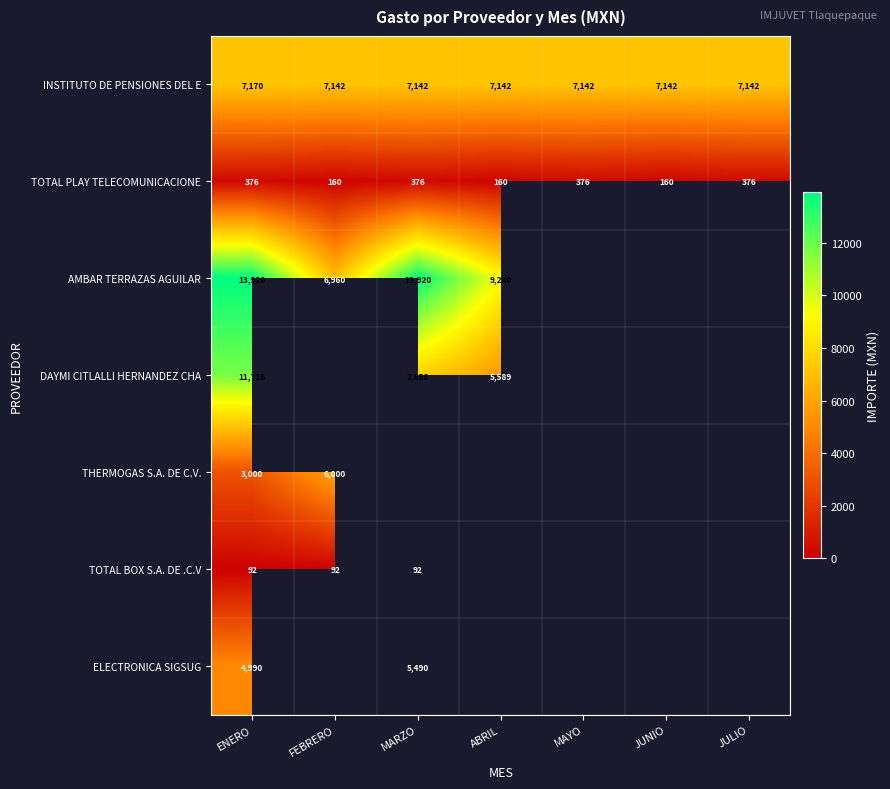

What is the greatest value displayed?

13920.0